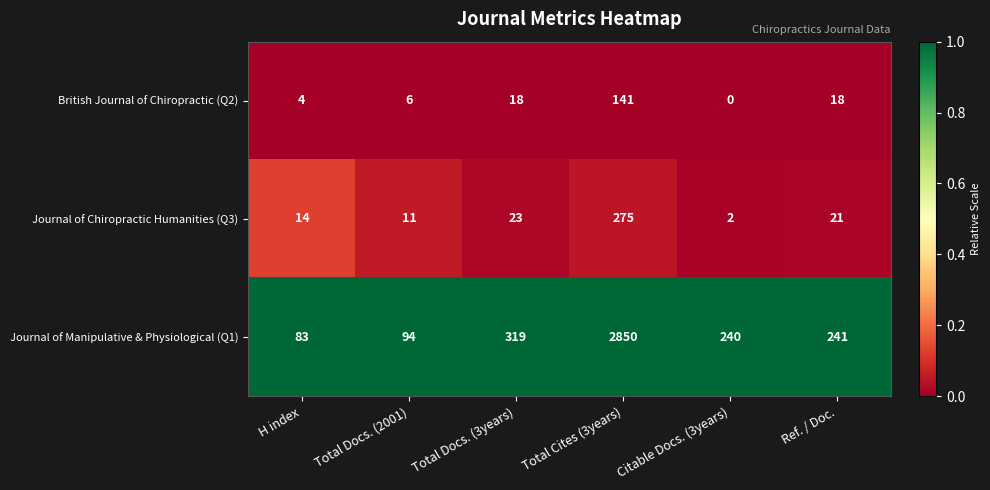

Reading right to left, list all the values displayed in this chart.

British Journal of Chiropractic (Q2): Ref. / Doc.=18	Citable Docs. (3years)=0	Total Cites (3years)=141	Total Docs. (3years)=18	Total Docs. (2001)=6	H index=4
Journal of Chiropractic Humanities (Q3): Ref. / Doc.=21	Citable Docs. (3years)=2	Total Cites (3years)=275	Total Docs. (3years)=23	Total Docs. (2001)=11	H index=14
Journal of Manipulative & Physiological (Q1): Ref. / Doc.=241	Citable Docs. (3years)=240	Total Cites (3years)=2850	Total Docs. (3years)=319	Total Docs. (2001)=94	H index=83